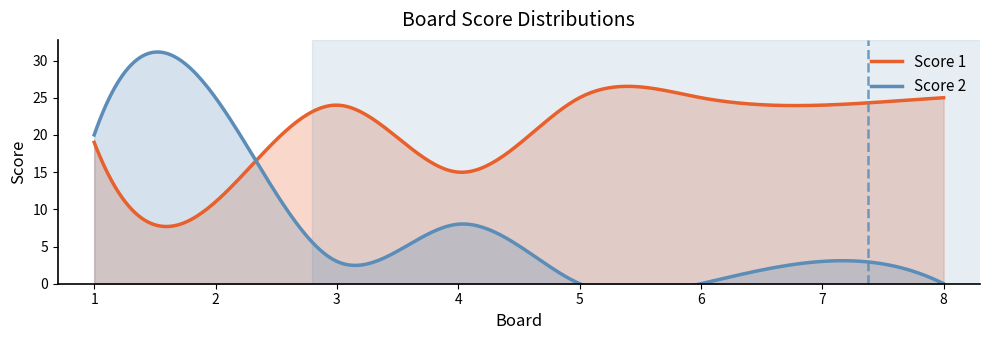

Count the Score 2 values in the range 0 to 20.

7